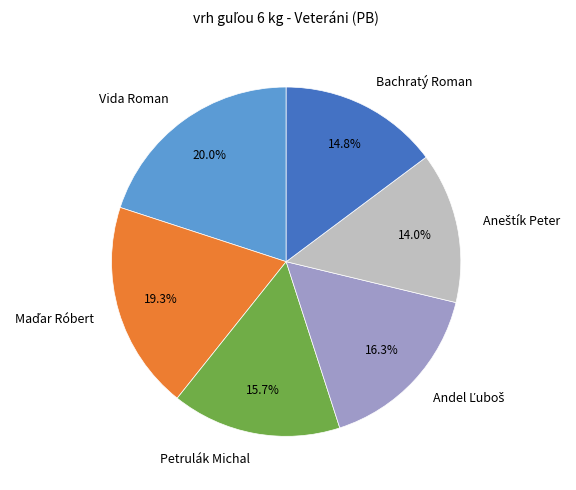

Which has a higher value, Bachratý Roman or Petrulák Michal?

Petrulák Michal